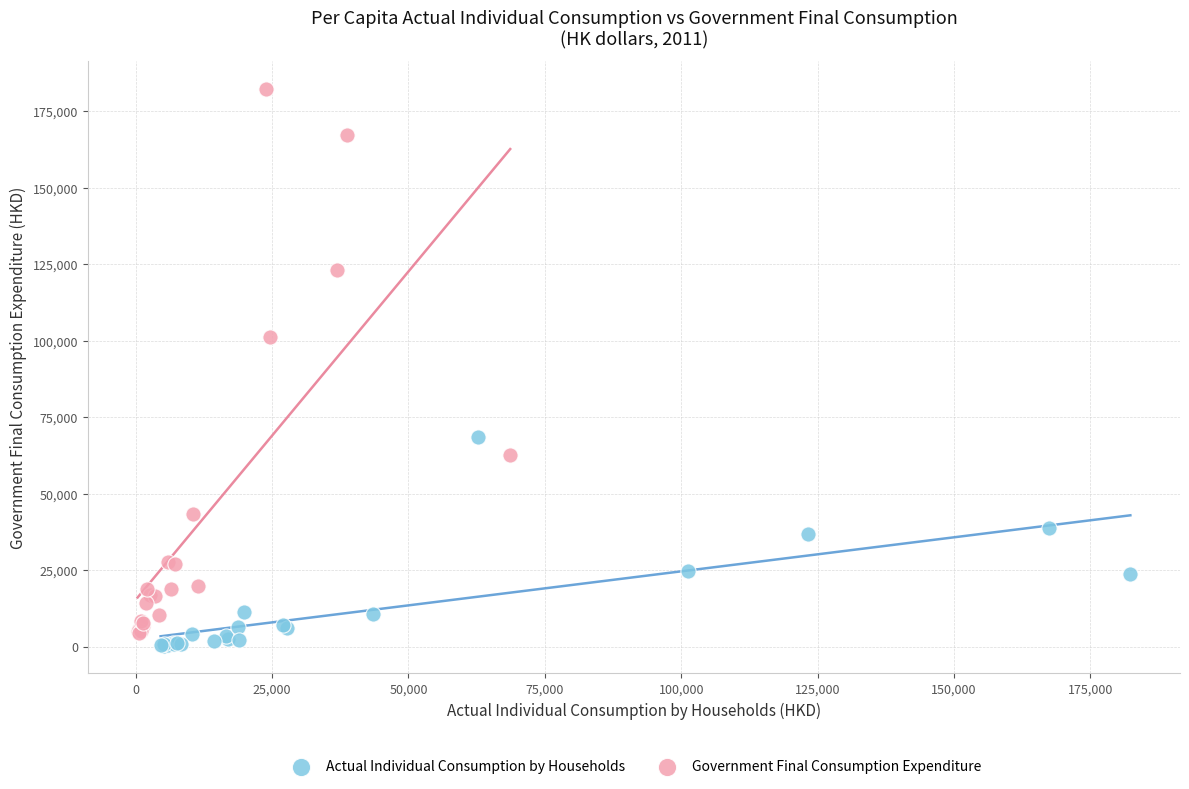

Which series reaches the maximum Y coordinate?

Government Final Consumption Expenditure